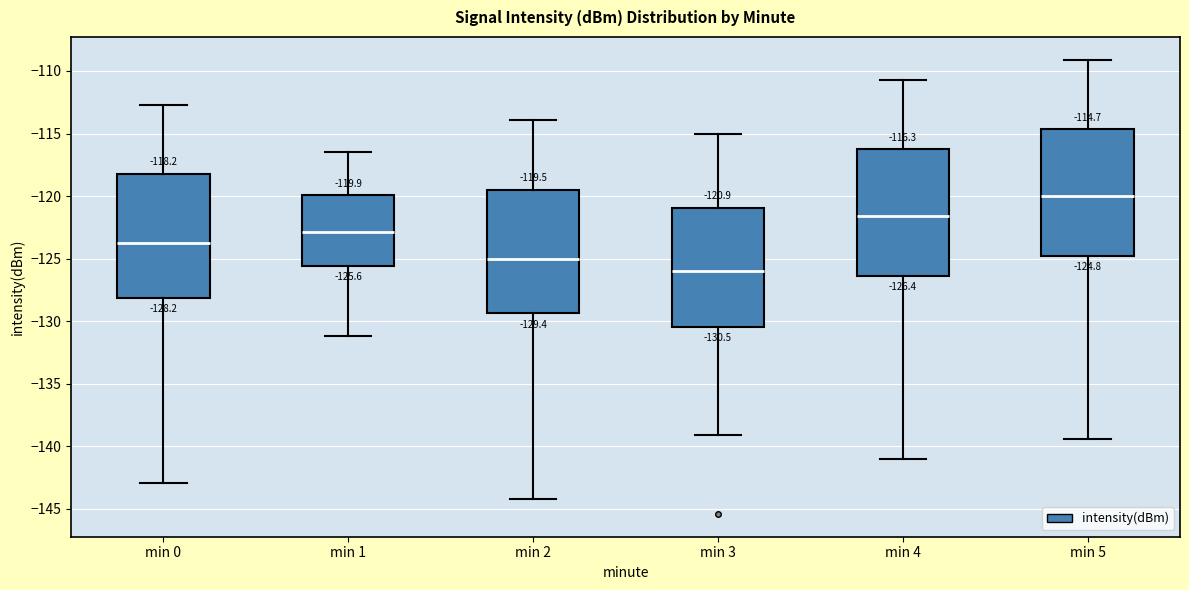

Which box has the highest median line?

min 5